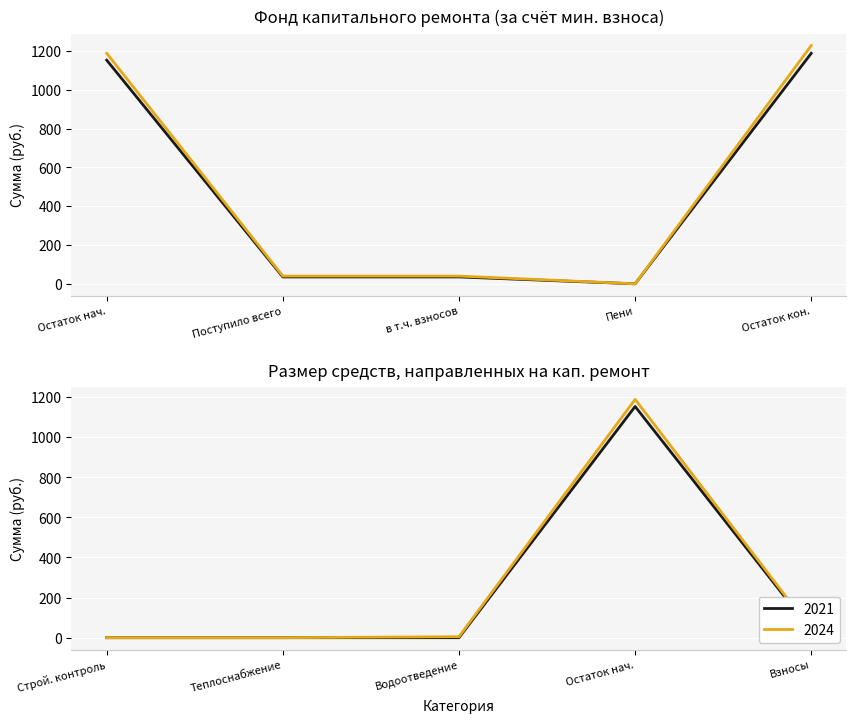

Does the chart display data point markers on the line(s)?

No